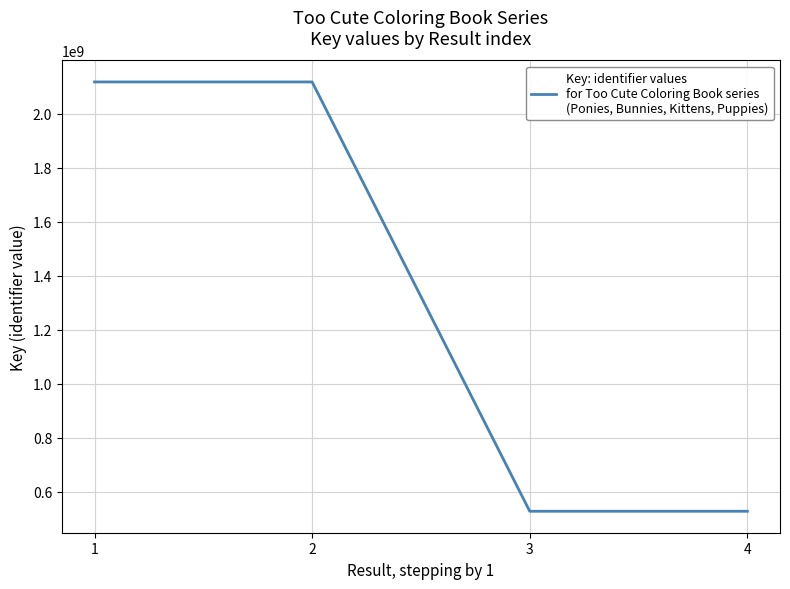

How many categories are shown in the chart?

4